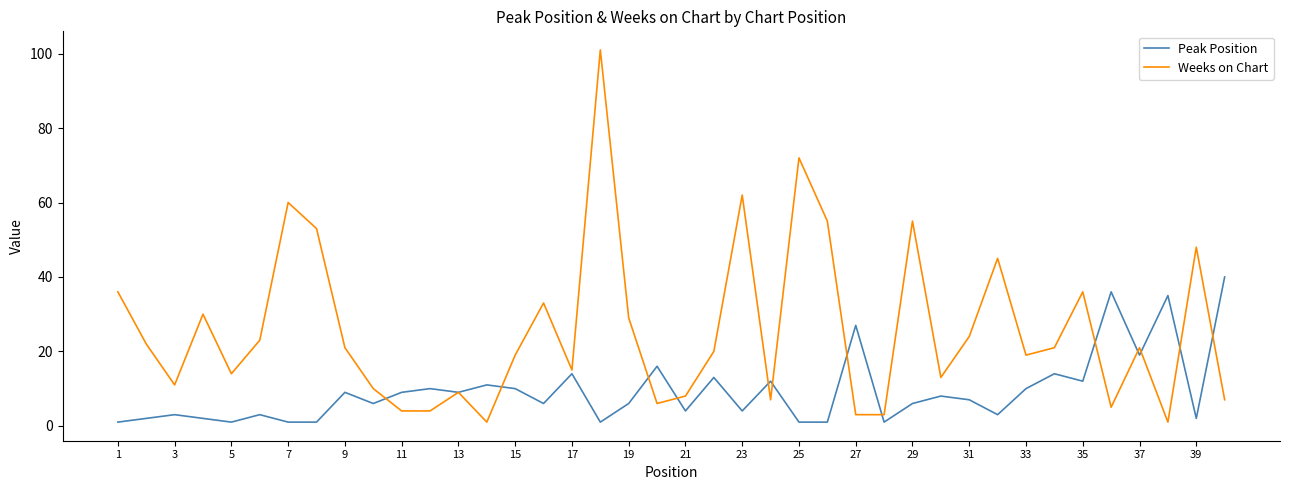

Which series has the widest spread of values?

Weeks on Chart